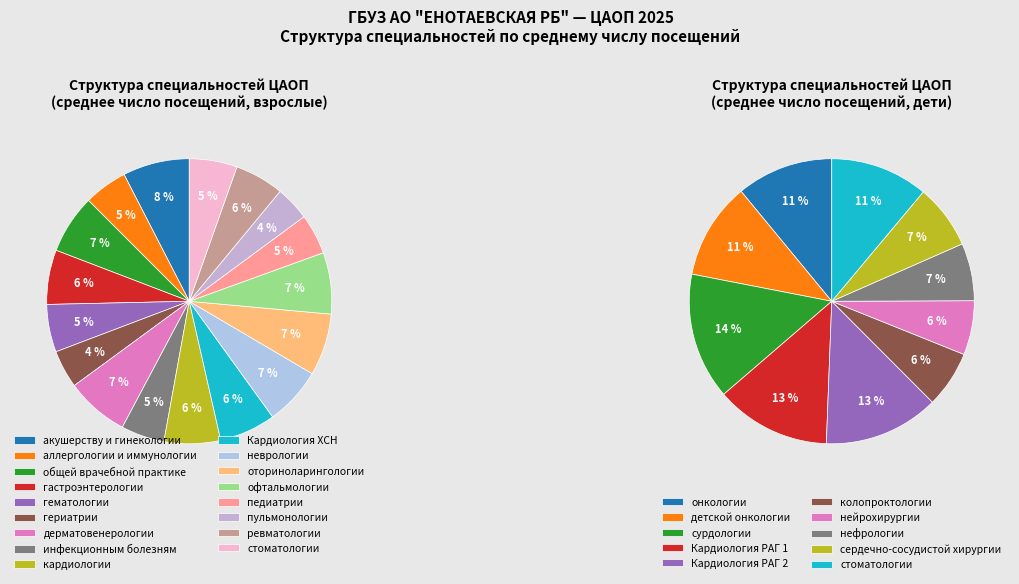

To the nearest percent, what is the difference between the стоматологии and неврологии slice percentages?

1%